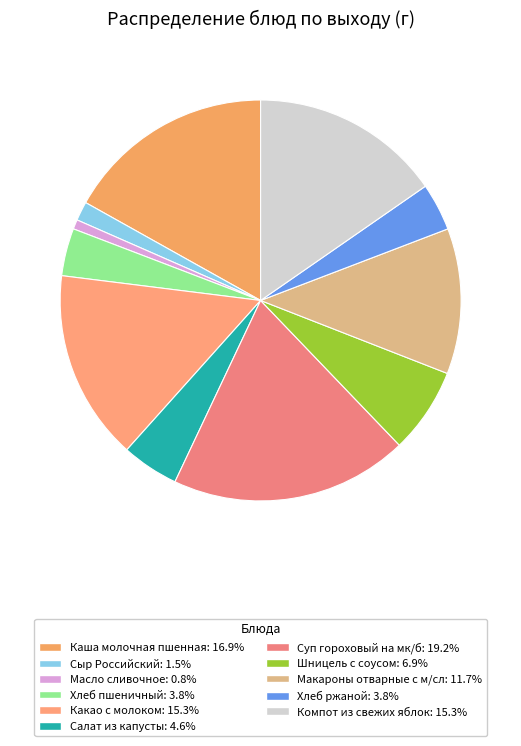

Is there any slice that represents more than half of the pie?

No